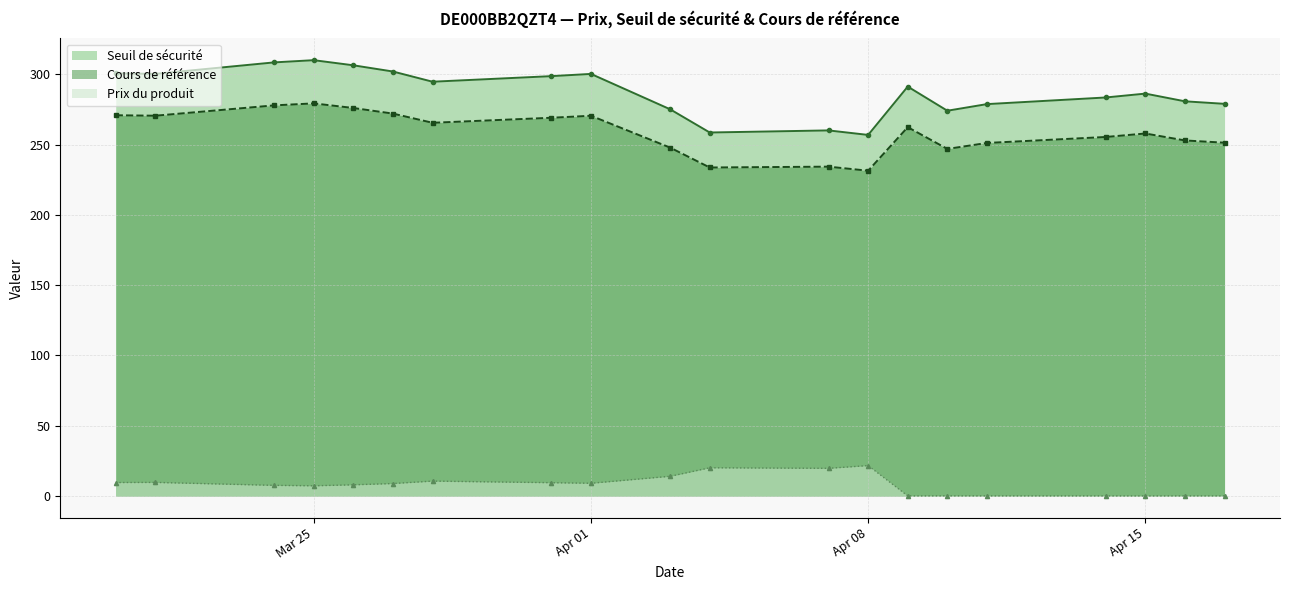

Reading right to left, extract all data points from this chart.

Seuil de sécurité: 2025-03-20=300.6	2025-03-21=300.3	2025-03-24=308.4	2025-03-25=310.0	2025-03-26=306.4	2025-03-27=301.9	2025-03-28=294.7	2025-03-31=298.6	2025-04-01=300.2	2025-04-03=275.1	2025-04-04=258.6	2025-04-07=260.1	2025-04-08=256.8	2025-04-09=291.2	2025-04-10=274.0	2025-04-11=278.8	2025-04-14=283.5	2025-04-15=286.2	2025-04-16=280.7	2025-04-17=279.0
Cours de référence: 2025-03-20=270.8	2025-03-21=270.5	2025-03-24=277.9	2025-03-25=279.3	2025-03-26=276.0	2025-03-27=272.0	2025-03-28=265.5	2025-03-31=269.1	2025-04-01=270.5	2025-04-03=247.8	2025-04-04=233.7	2025-04-07=234.3	2025-04-08=231.4	2025-04-09=262.4	2025-04-10=246.9	2025-04-11=251.1	2025-04-14=255.4	2025-04-15=257.9	2025-04-16=252.9	2025-04-17=251.3
Prix du produit: 2025-03-20=9.6	2025-03-21=9.7	2025-03-24=7.6	2025-03-25=7.3	2025-03-26=8.0	2025-03-27=8.9	2025-03-28=10.6	2025-03-31=9.5	2025-04-01=9.1	2025-04-03=14.1	2025-04-04=20.1	2025-04-07=19.7	2025-04-08=21.7	2025-04-09=0.1	2025-04-10=0.2	2025-04-11=0.1	2025-04-14=0.1	2025-04-15=0.1	2025-04-16=0.1	2025-04-17=0.1